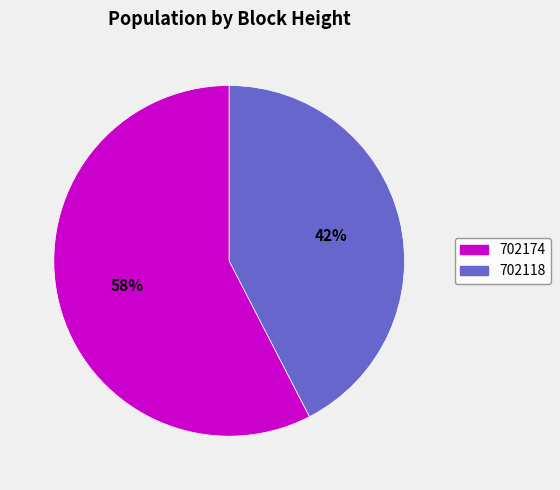

To the nearest percent, what is the combined percentage of 702118 and 702174?

100%